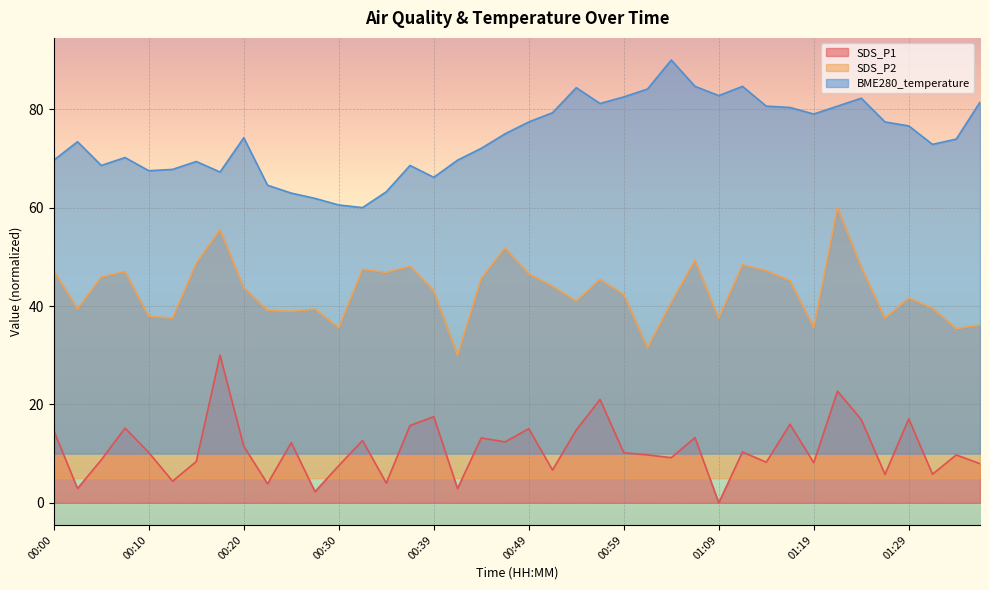

Which series has the largest range (max minus min)?

SDS_P1